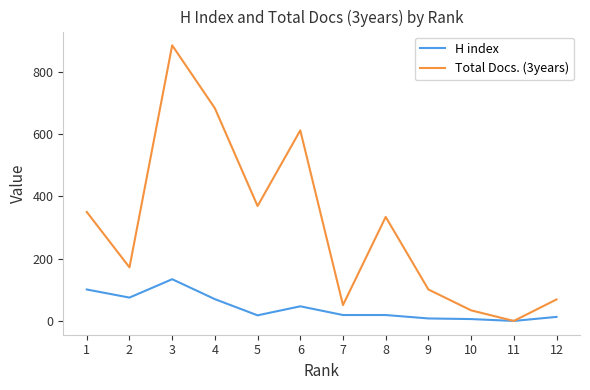

How many values in the Total Docs. (3years) series are below 334?

6